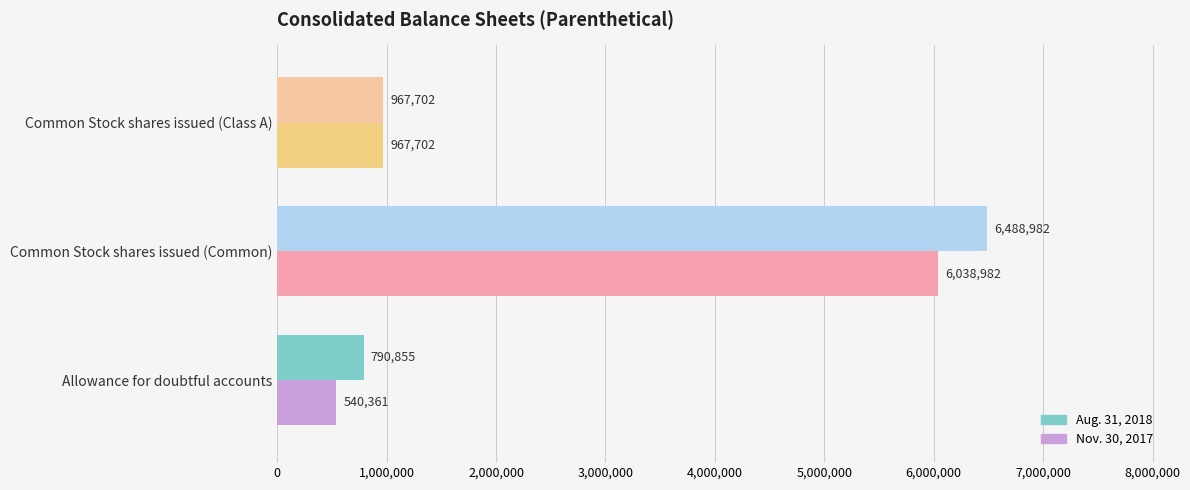

Rank the series by their maximum value, from lowest to highest.

Nov. 30, 2017, Aug. 31, 2018